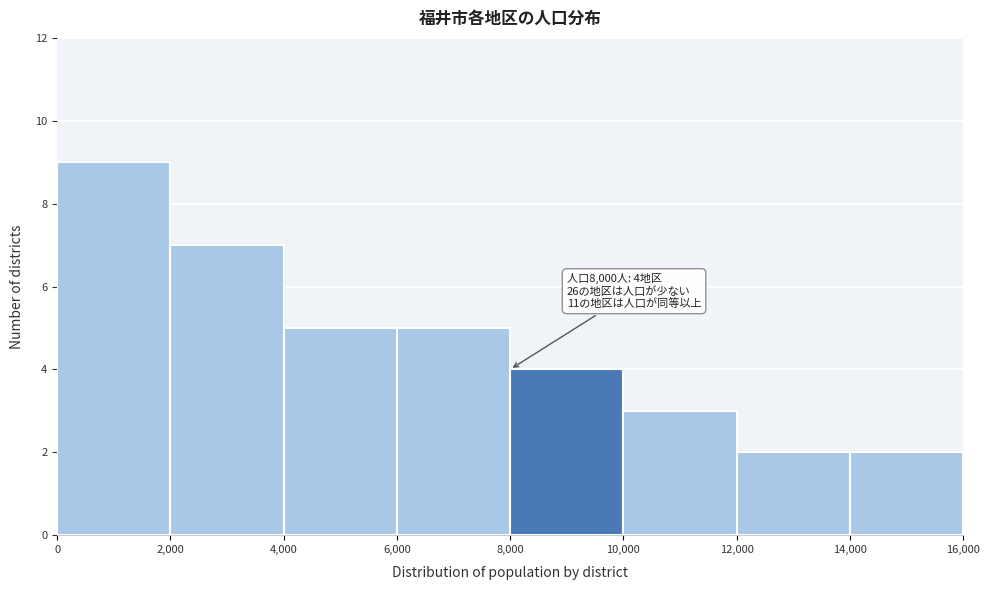

Over which range of the x-axis is the bar tallest?

0 to 2,000